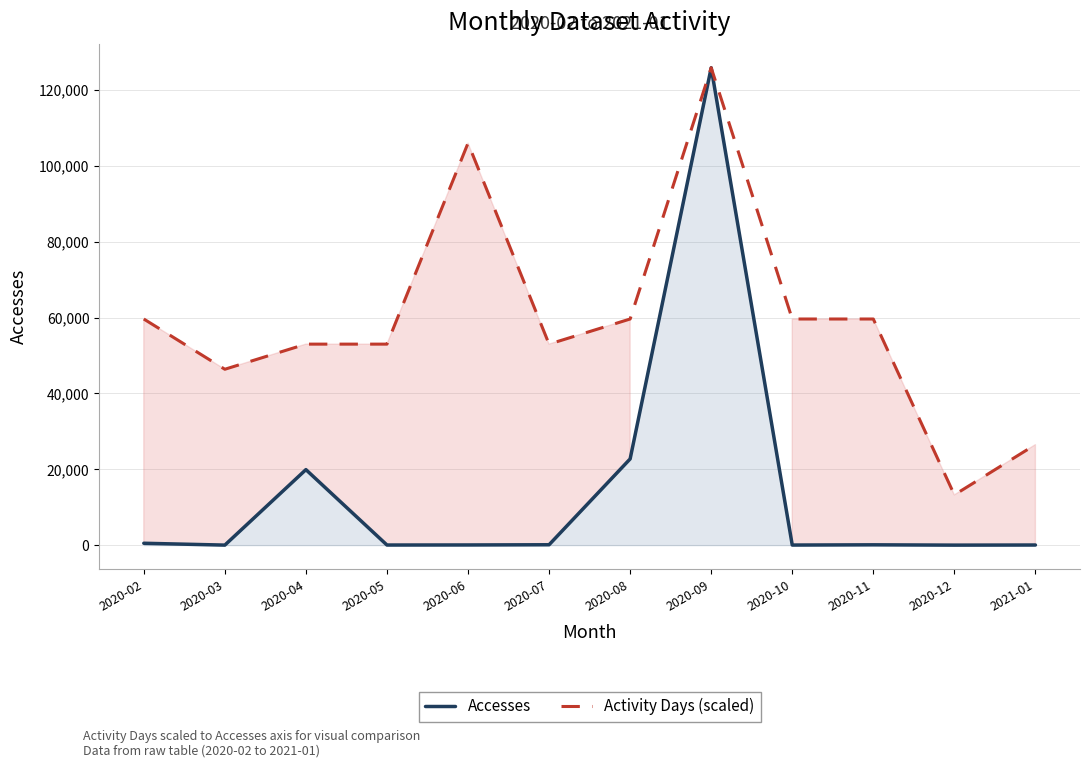

At which category is the sum across all series the highest?

2020-09